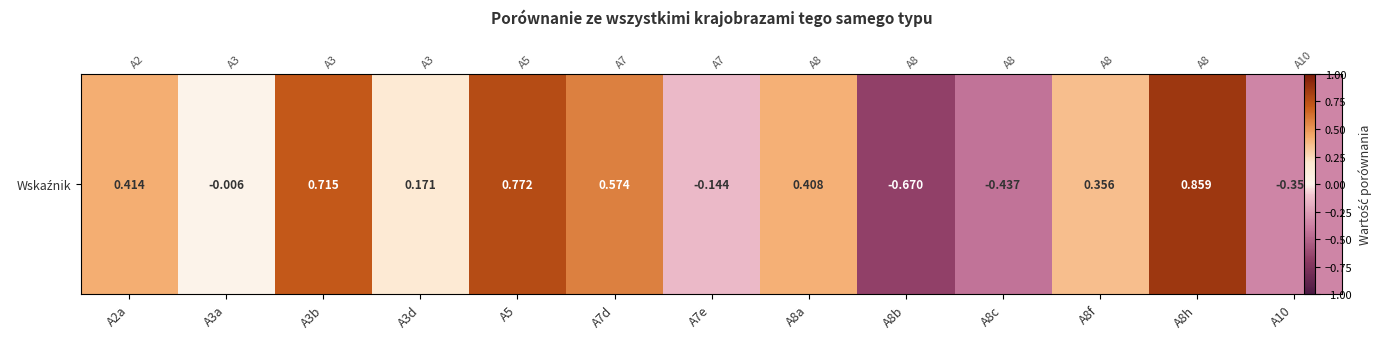

How many values are above zero?

8